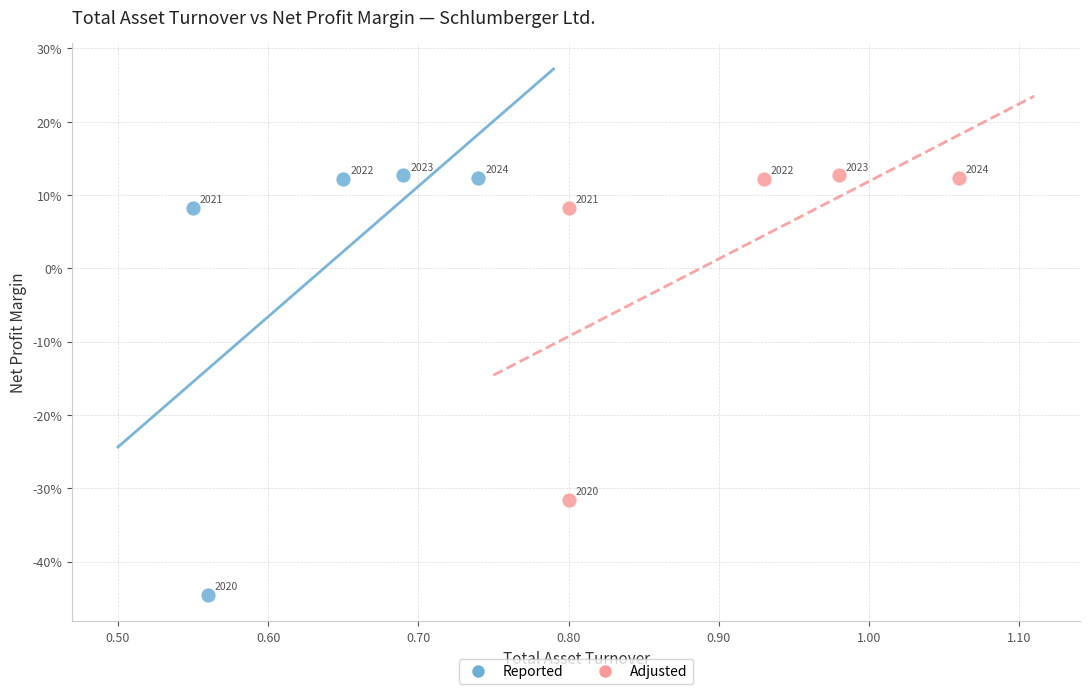

What are all the series names shown in the legend?

Reported, Adjusted